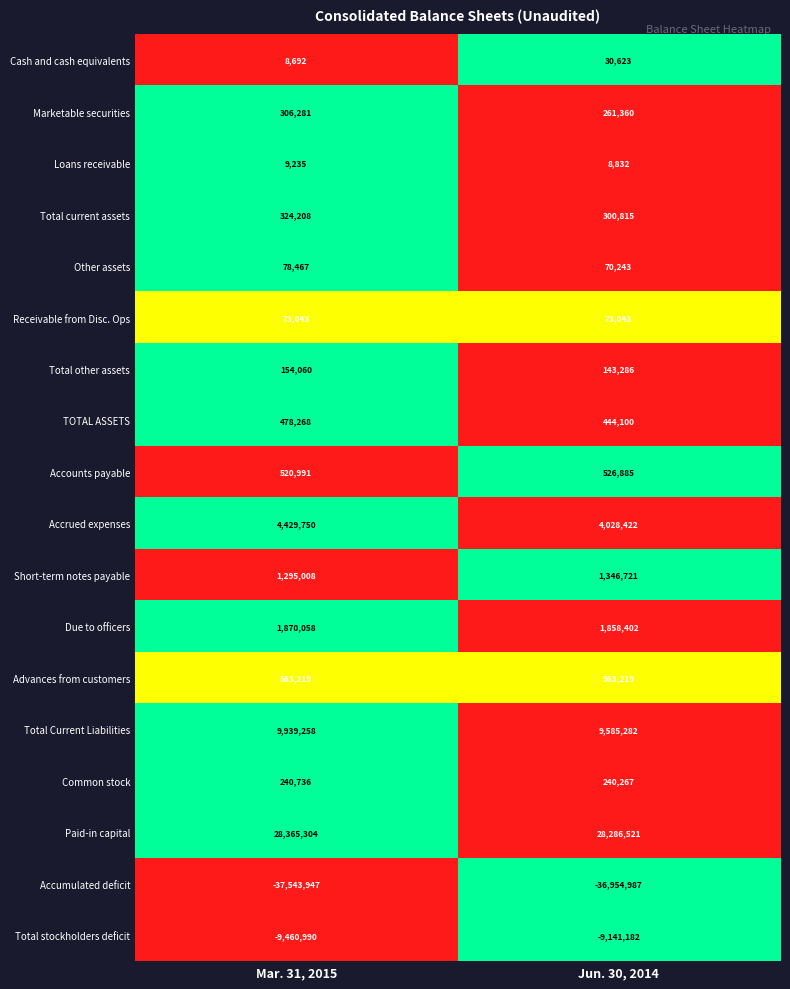

What is the difference between the maximum and minimum values in the Other assets series?

8224